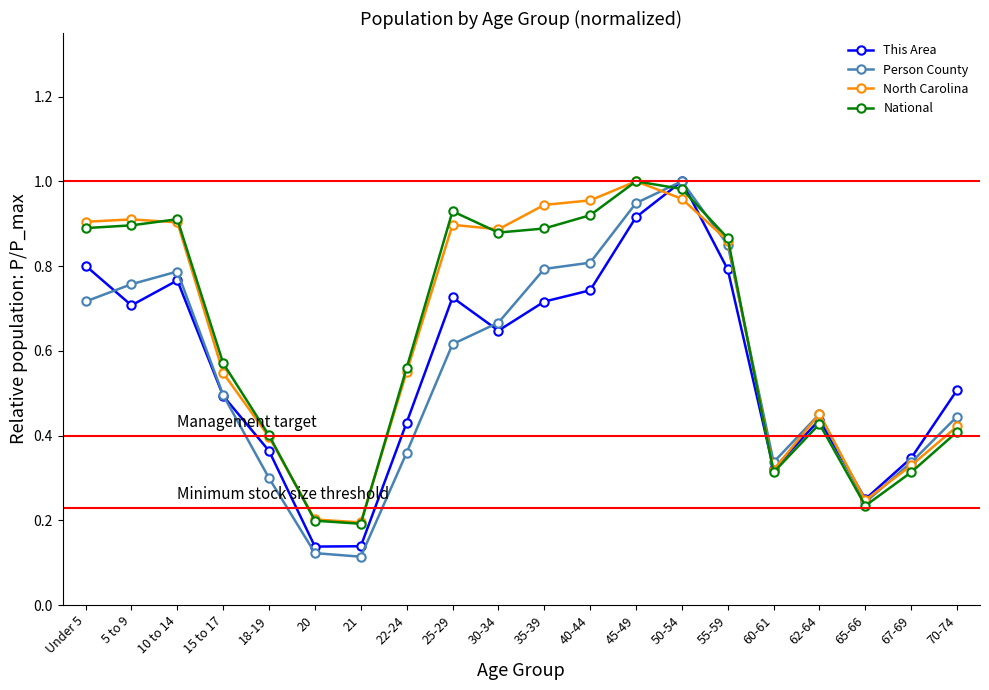

At how many categories does at least one series exceed 0?

20